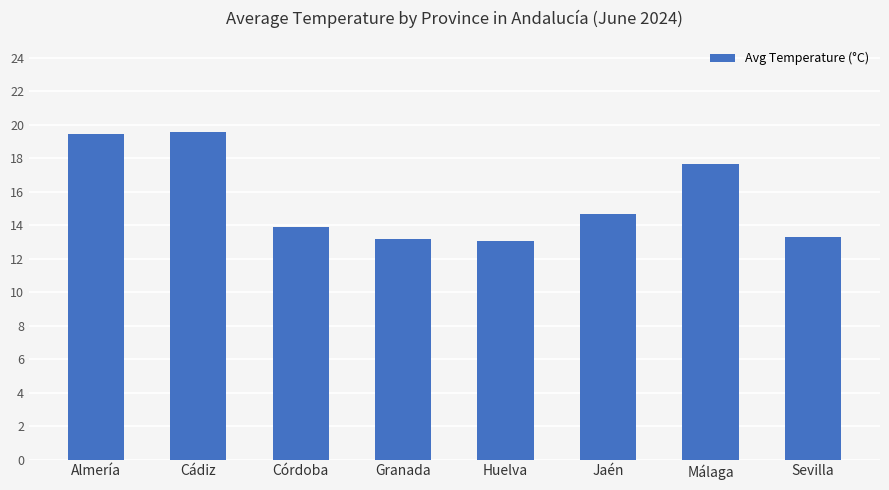

What is the maximum value shown in the chart?

19.6